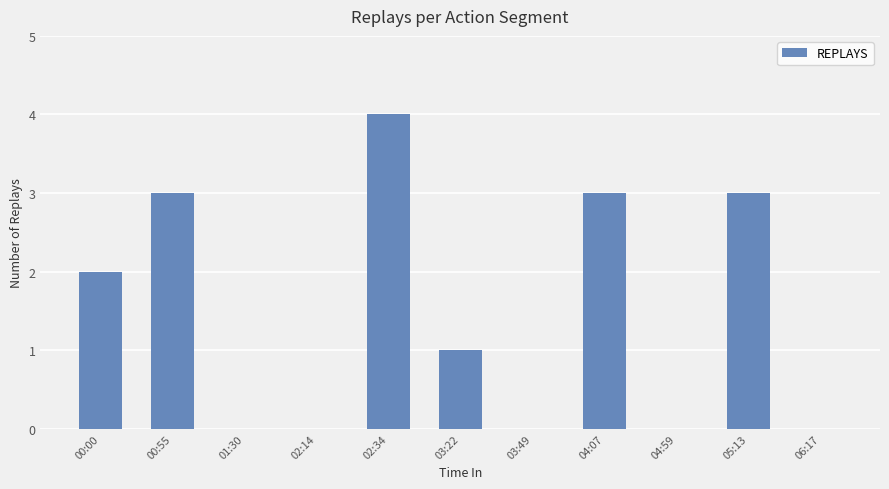

Reading right to left, extract all data points from this chart.

06:17=0	05:13=3	04:59=0	04:07=3	03:49=0	03:22=1	02:34=4	02:14=0	01:30=0	00:55=3	00:00=2